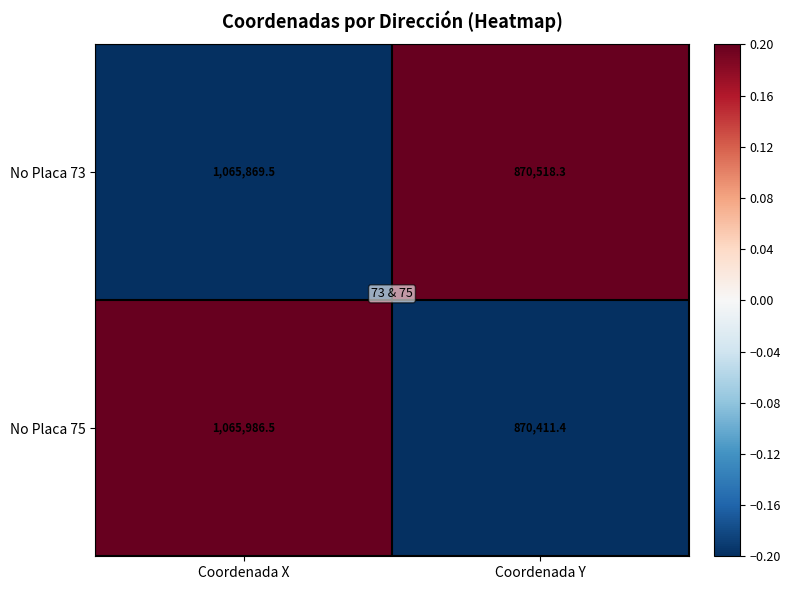

The value of No Placa 73 at Coordenada X is 406766.7. True or false?

False